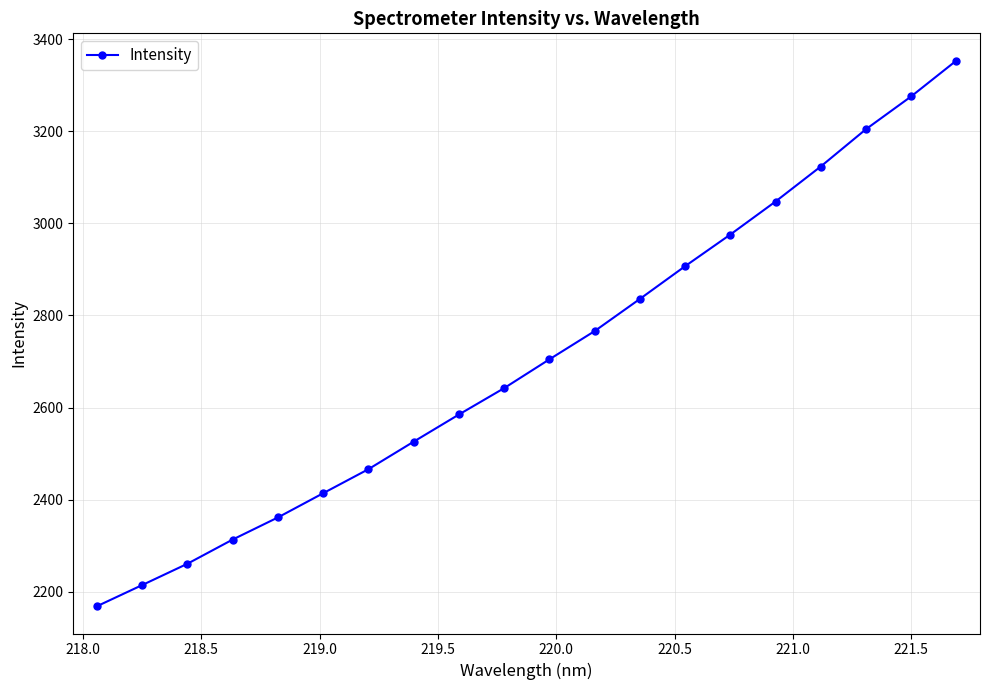

What is the average value?

2707.3